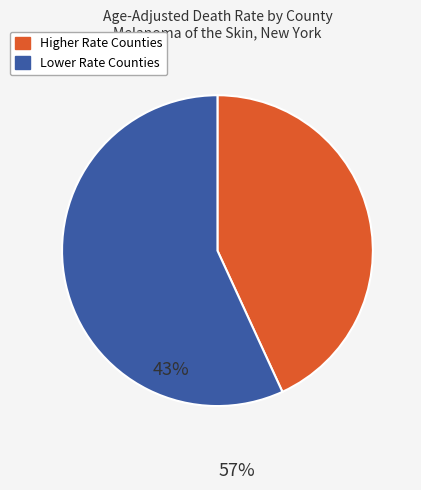

How many segments does this pie chart have?

2